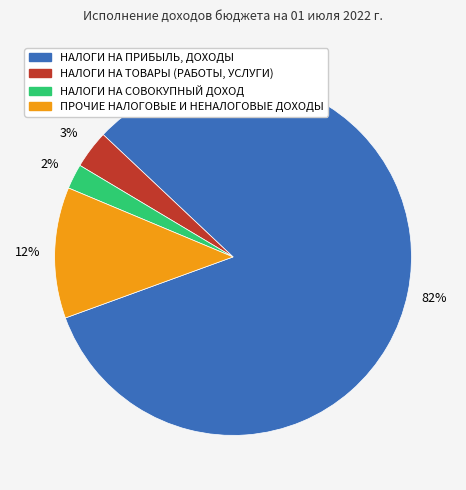

Which category accounts for the majority?

НАЛОГИ НА ПРИБЫЛЬ, ДОХОДЫ